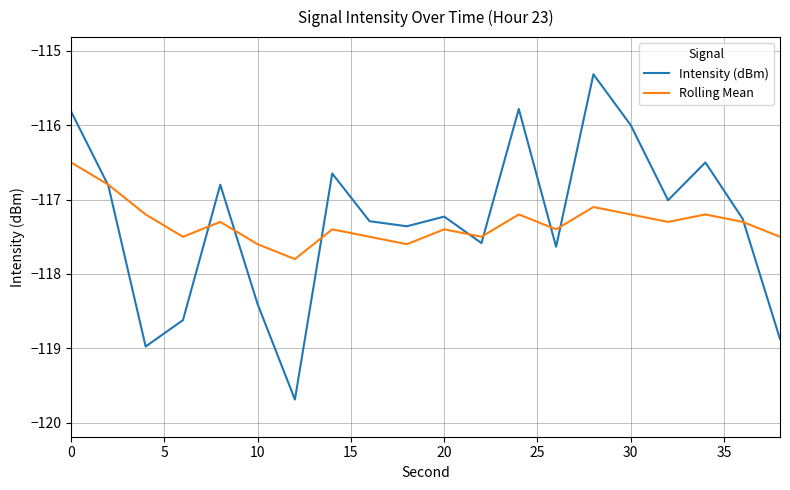

Which series ends up on top after the final intersection of Rolling Mean and Intensity (dBm)?

Rolling Mean